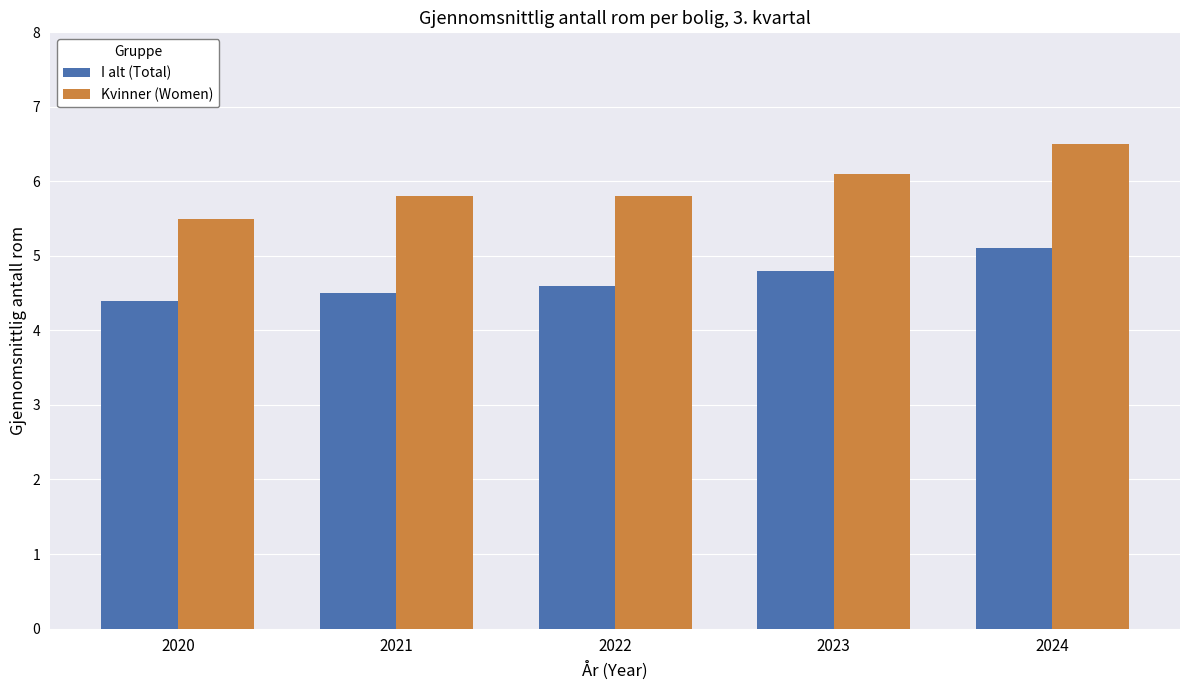

At how many categories does at least one series exceed 5?

5